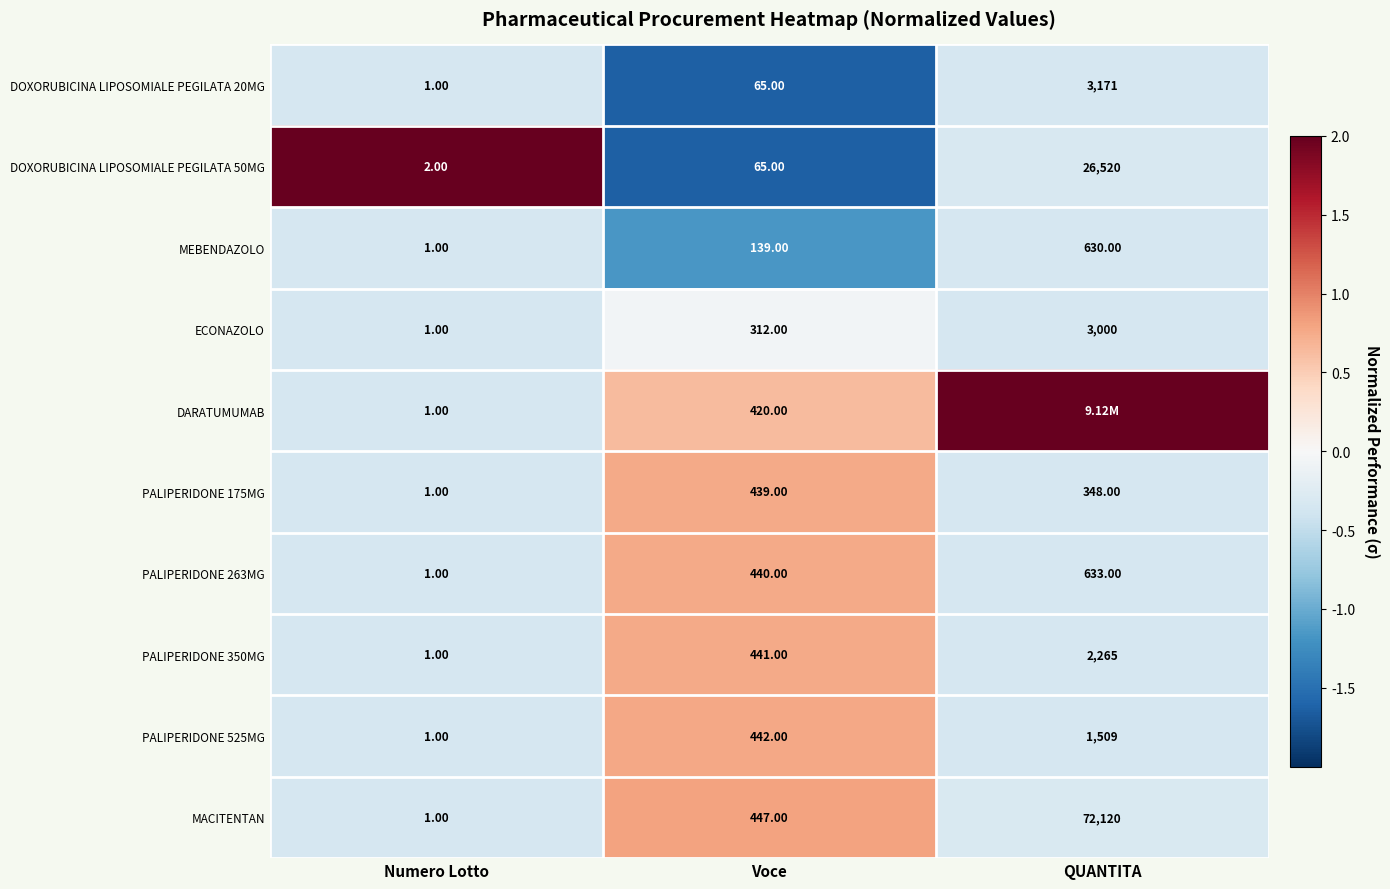

Which series changed the most between Numero Lotto and Voce?

MACITENTAN